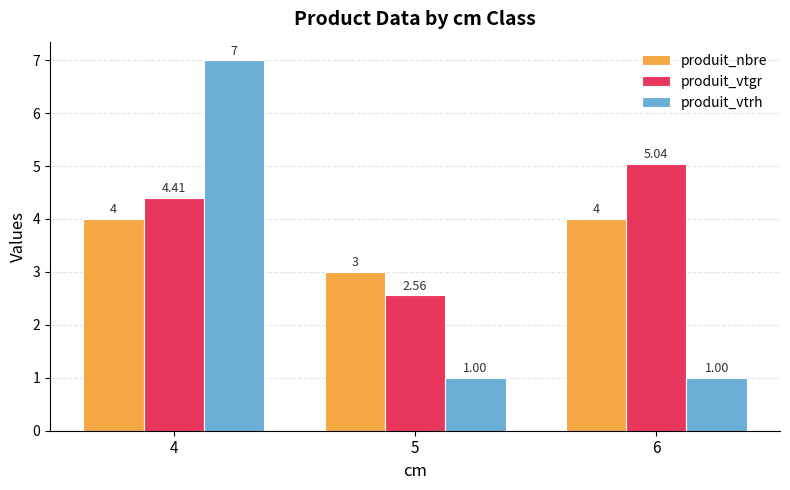

Rank the series at 4 from highest to lowest value.

produit_vtrh, produit_vtgr, produit_nbre